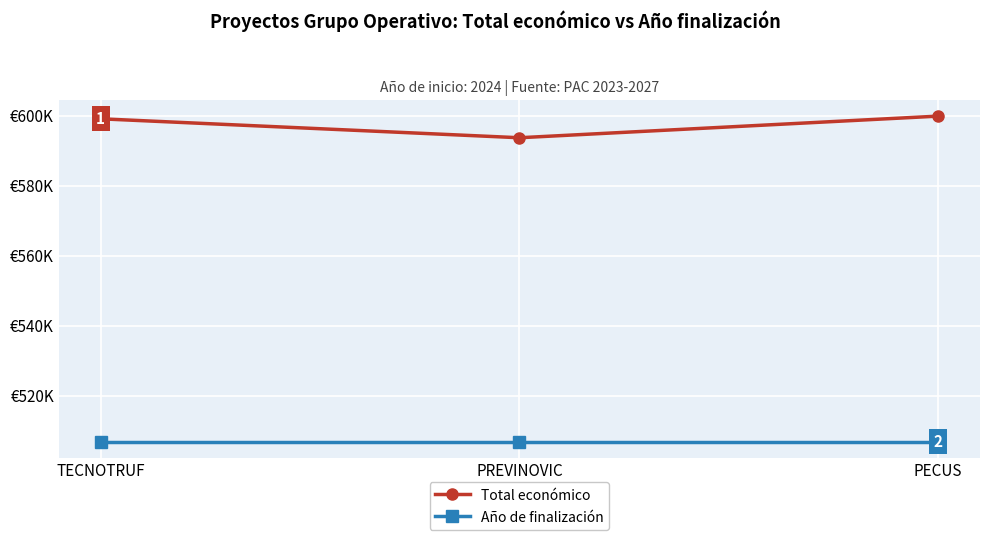

Which category has the highest value in the Año de finalización series?

TECNOTRUF